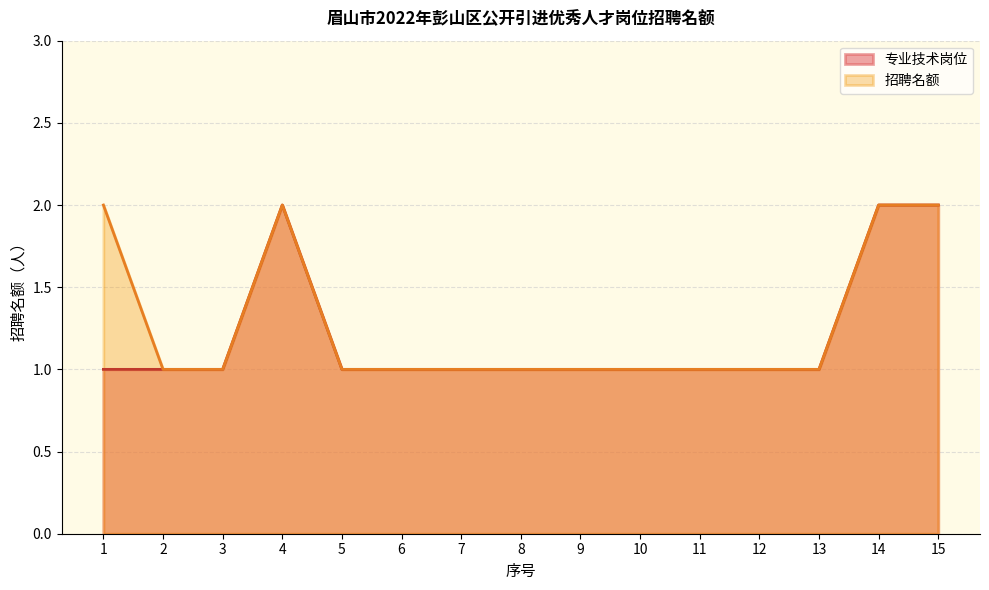

Where is the first local maximum for 招聘名额?

4